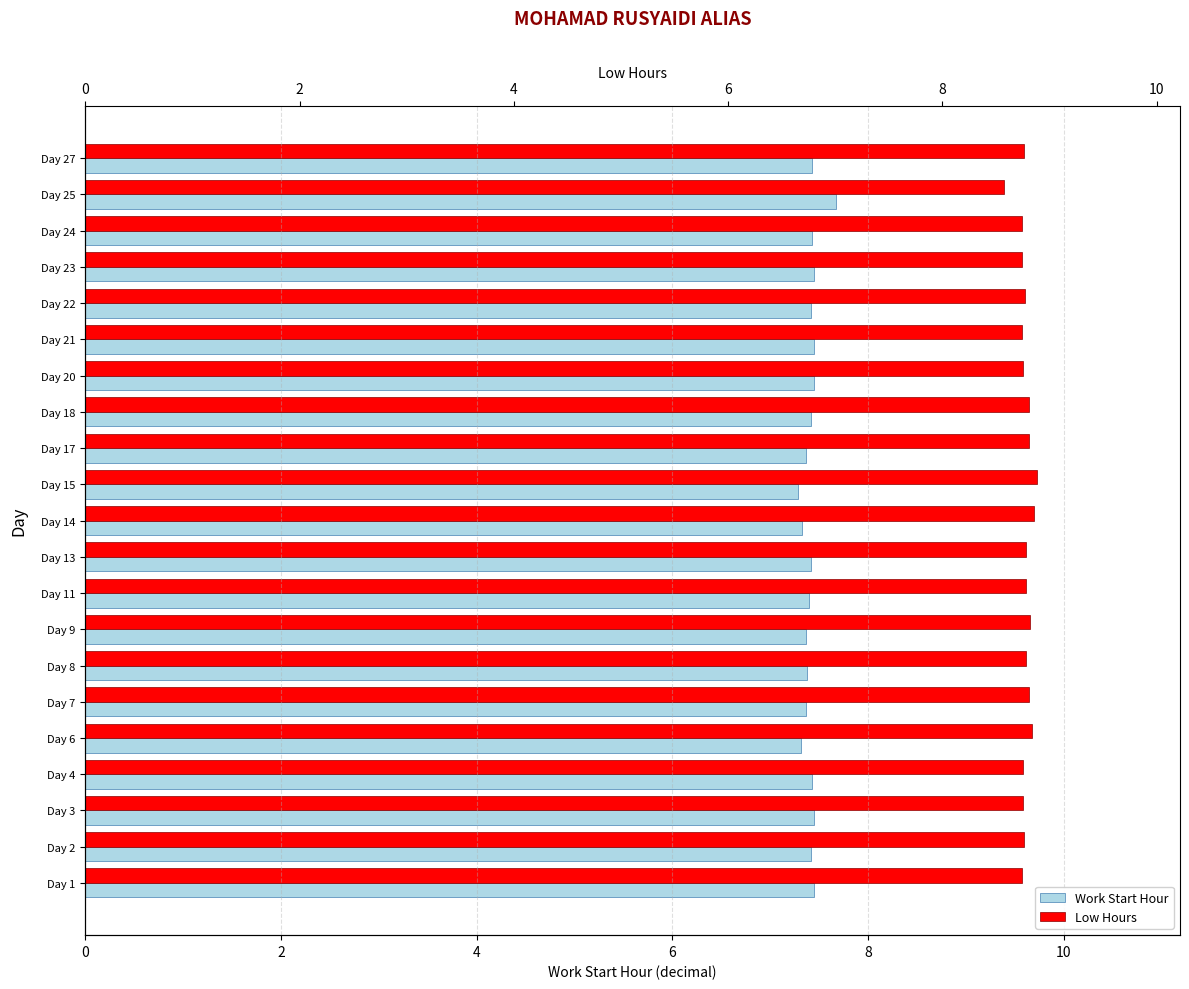

What is the value of the Low Hours bar at the 2nd from the left?

9.6